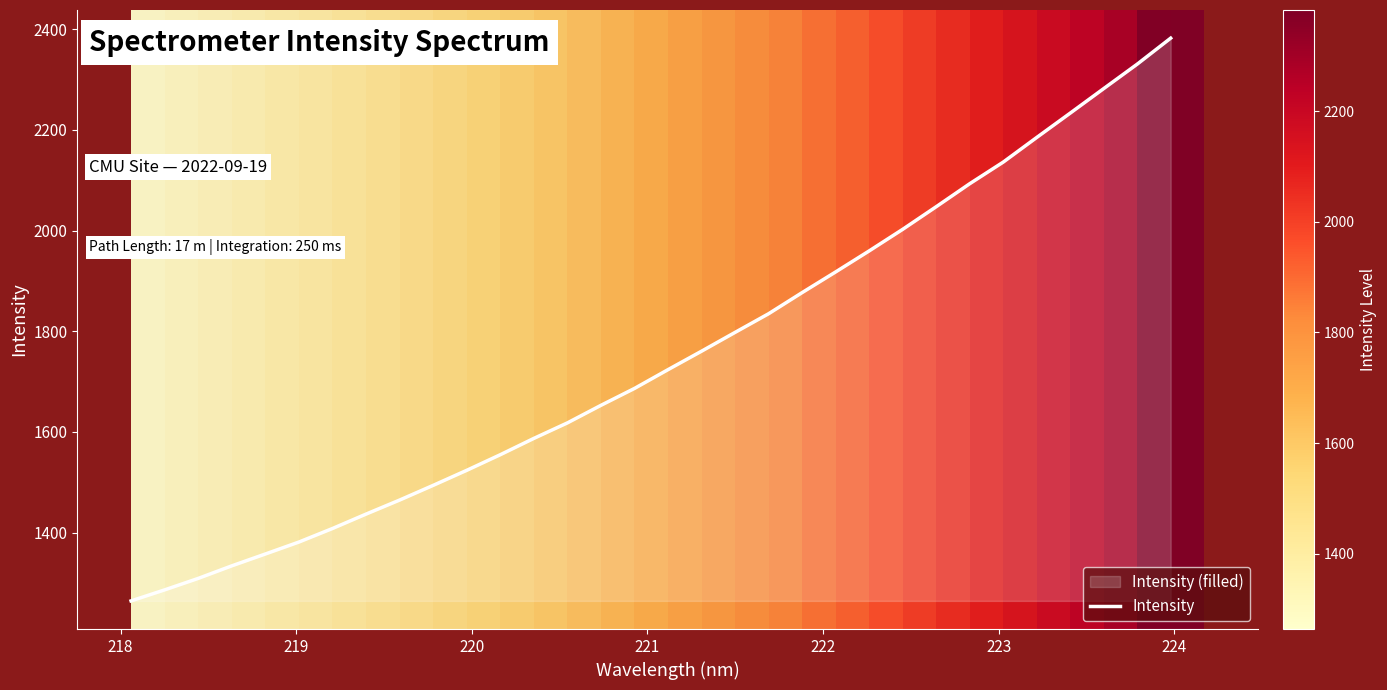

What is the maximum value shown in the chart?

2382.5